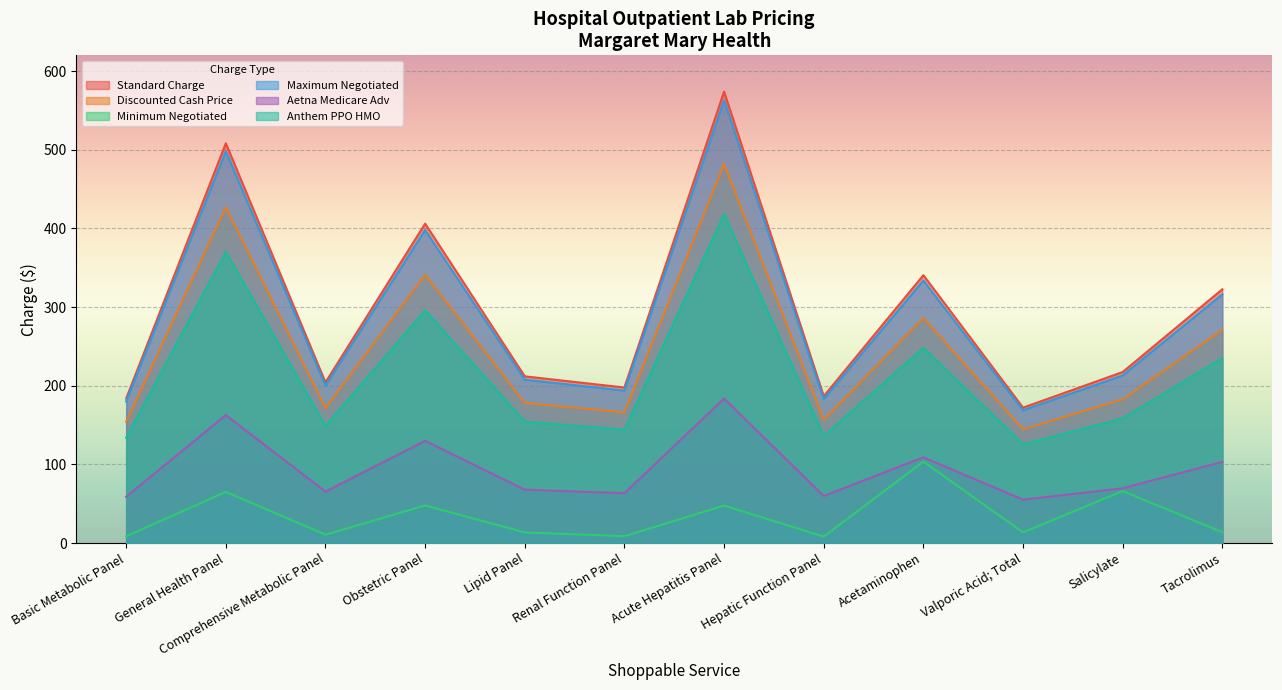

True or false: Aetna Medicare Adv and Minimum Negotiated intersect in this chart.

False